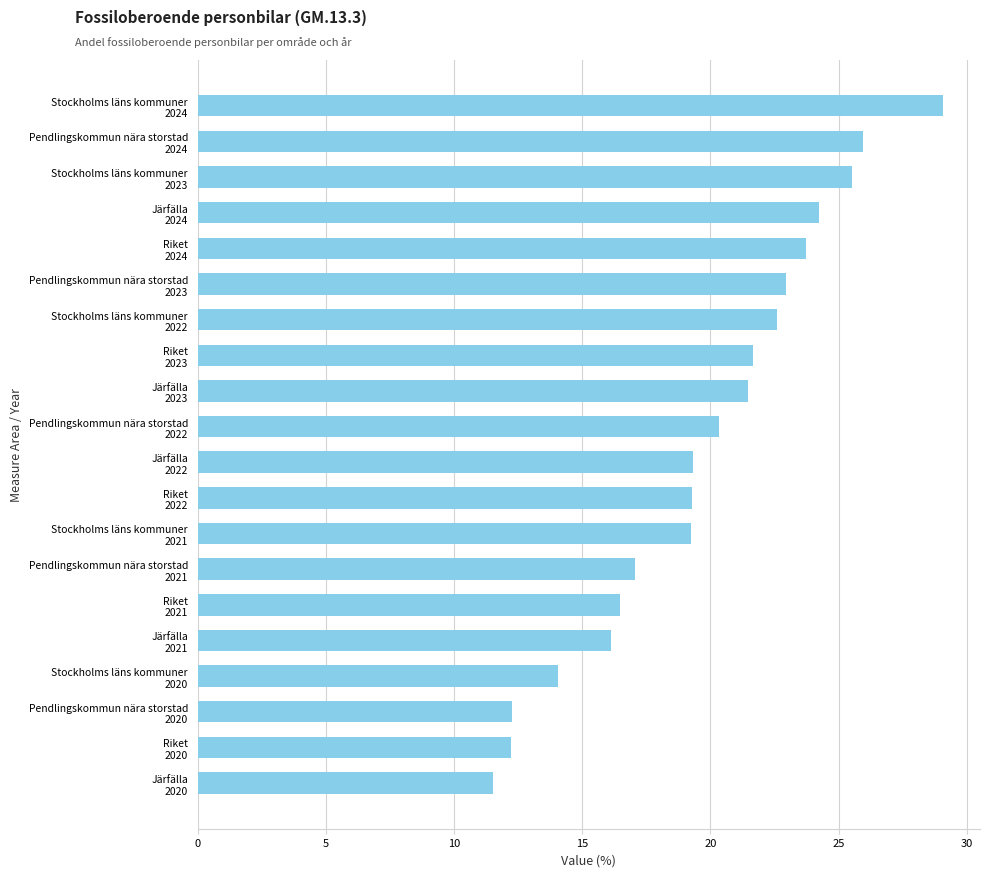

What is the sum of all values?

395.1